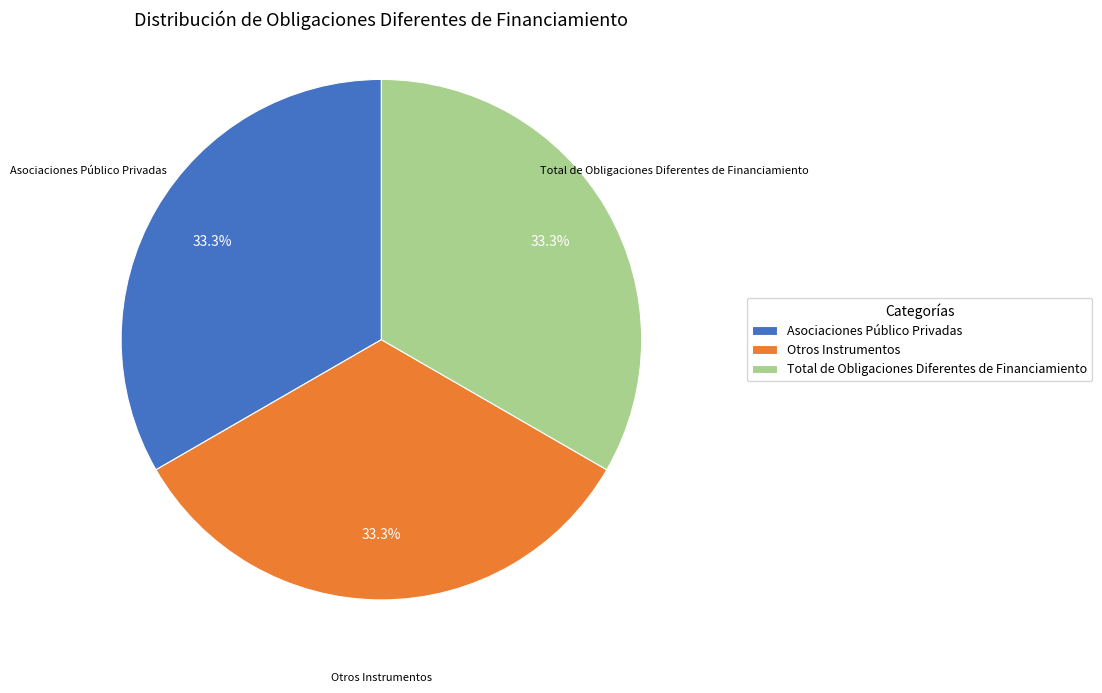

What portion of the pie excludes Asociaciones Público Privadas?

66.7%